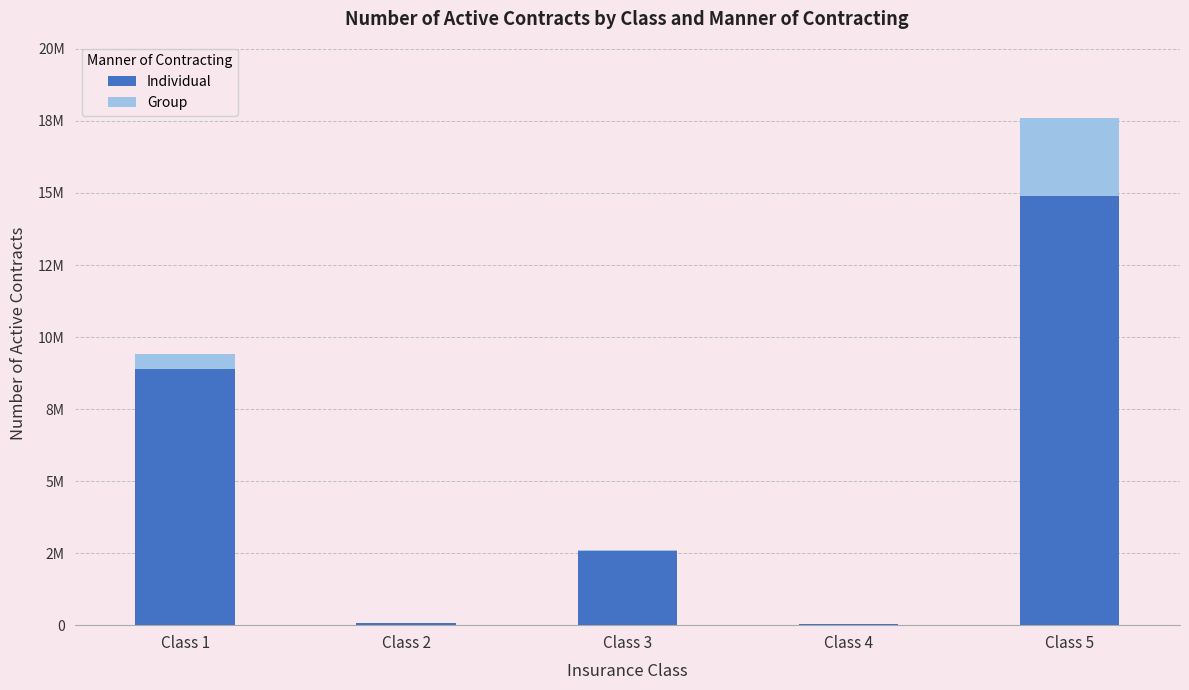

Are the bars grouped side by side (vs. stacked)?

No